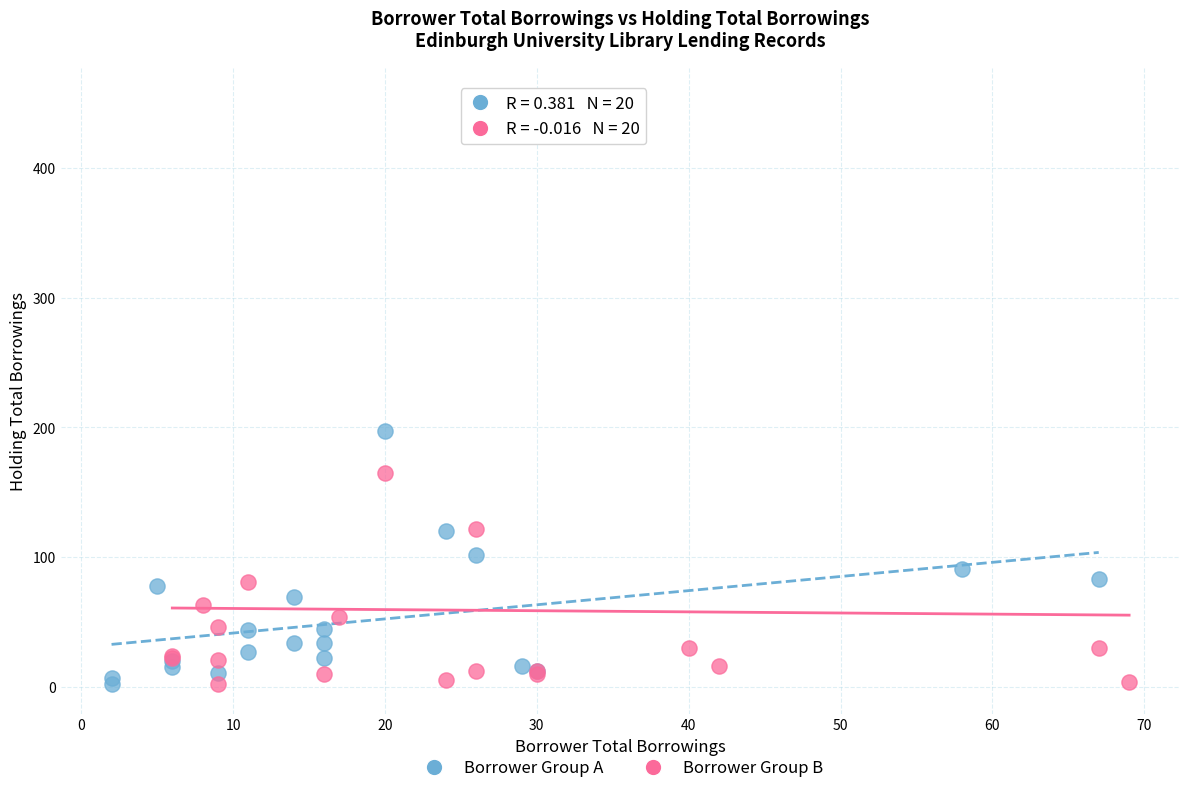

Which series has the widest spread of Y values?

Borrower Group B